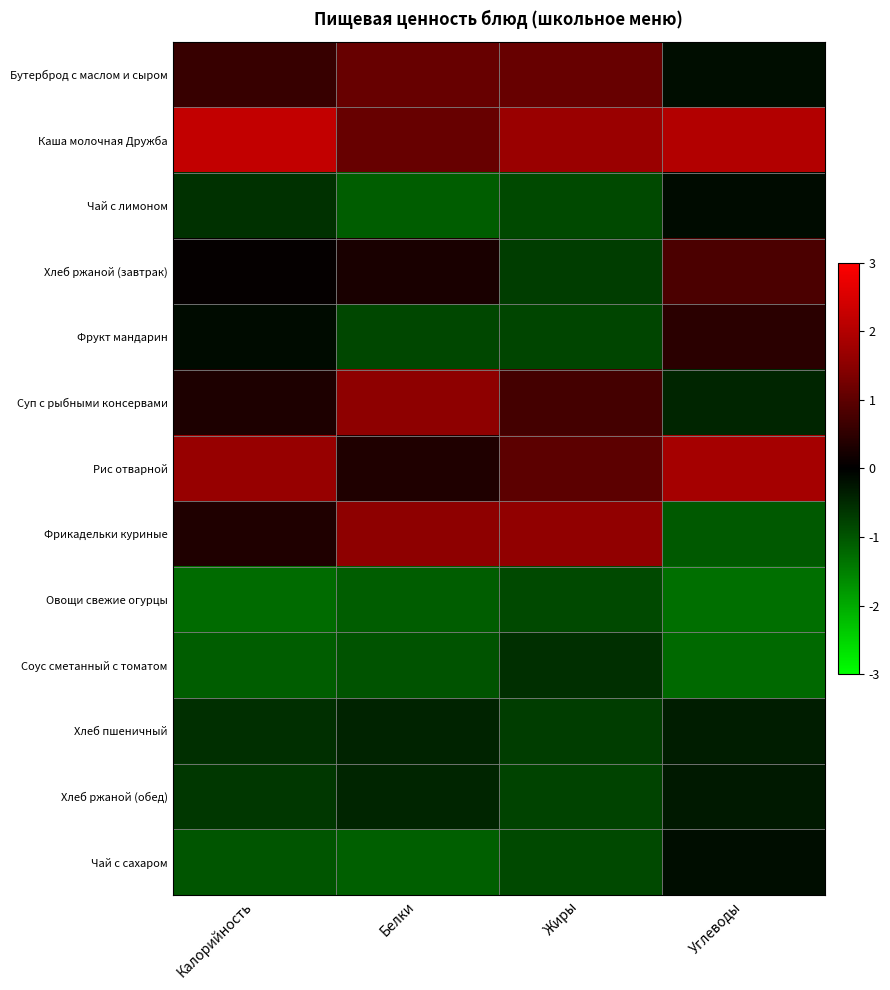

Reading left to right, extract all data points from this chart.

Бутерброд с маслом и сыром: Калорийность=0.6	Белки=1.1	Жиры=1.1	Углеводы=-0.2
Каша молочная Дружба: Калорийность=2.2	Белки=1.1	Жиры=1.7	Углеводы=2.0
Чай с лимоном: Калорийность=-0.6	Белки=-1.1	Жиры=-0.9	Углеводы=-0.1
Хлеб ржаной (завтрак): Калорийность=0.1	Белки=0.3	Жиры=-0.7	Углеводы=0.8
Фрукт мандарин: Калорийность=-0.1	Белки=-0.8	Жиры=-0.8	Углеводы=0.5
Суп с рыбными консервами: Калорийность=0.3	Белки=1.5	Жиры=0.7	Углеводы=-0.4
Рис отварной: Калорийность=1.7	Белки=0.3	Жиры=1.0	Углеводы=1.8
Фрикадельки куриные: Калорийность=0.3	Белки=1.5	Жиры=1.6	Углеводы=-1.0
Овощи свежие огурцы: Калорийность=-1.3	Белки=-1.1	Жиры=-0.8	Углеводы=-1.3
Соус сметанный с томатом: Калорийность=-1.1	Белки=-1.0	Жиры=-0.6	Углеводы=-1.2
Хлеб пшеничный: Калорийность=-0.5	Белки=-0.4	Жиры=-0.7	Углеводы=-0.4
Хлеб ржаной (обед): Калорийность=-0.6	Белки=-0.4	Жиры=-0.8	Углеводы=-0.3
Чай с сахаром: Калорийность=-1.0	Белки=-1.1	Жиры=-0.9	Углеводы=-0.1